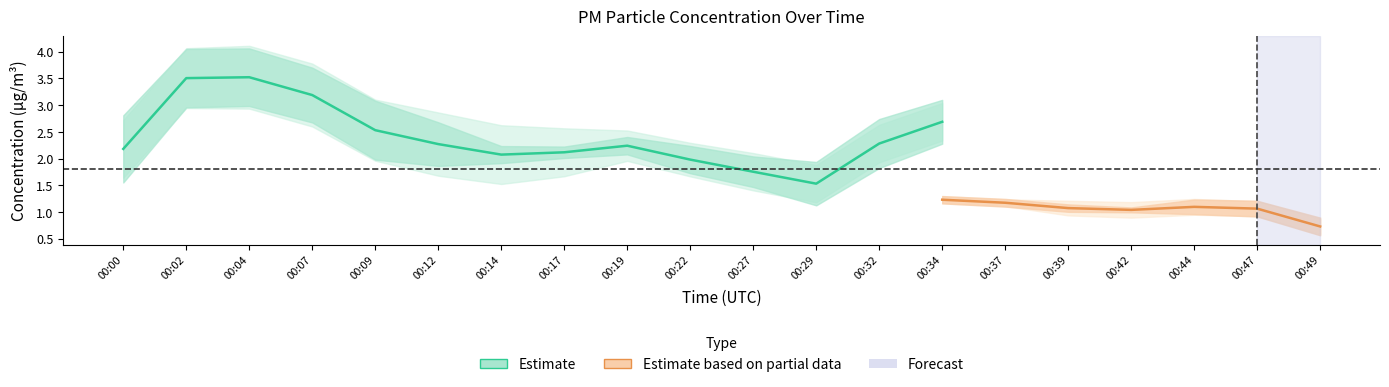

True or false: P2 has more than 0 points higher than both neighbors.

True